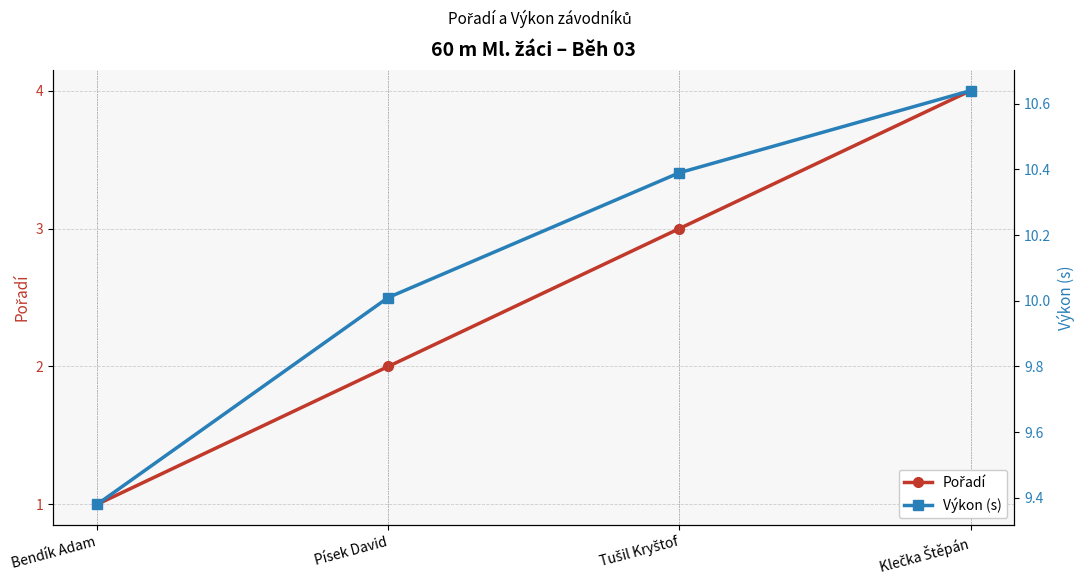

What is the difference between the maximum and minimum values in the Pořadí series?

3.0